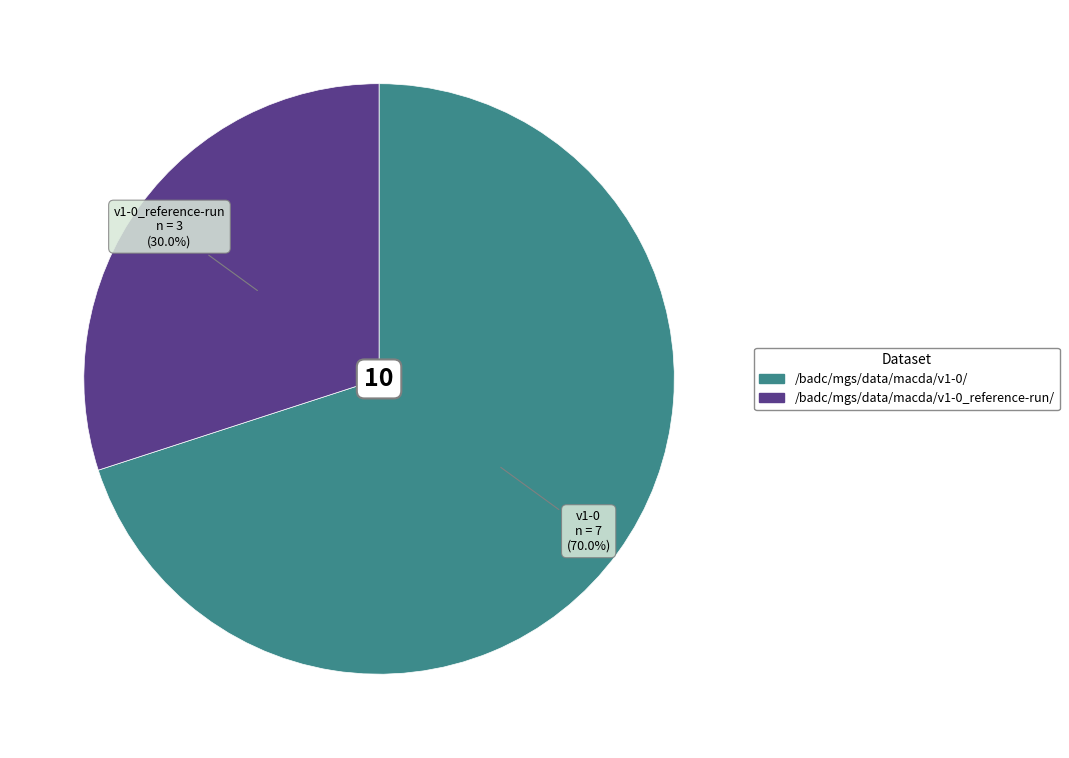

Combined, do /badc/mgs/data/macda/v1-0/ and /badc/mgs/data/macda/v1-0_reference-run/ account for over 50%?

Yes